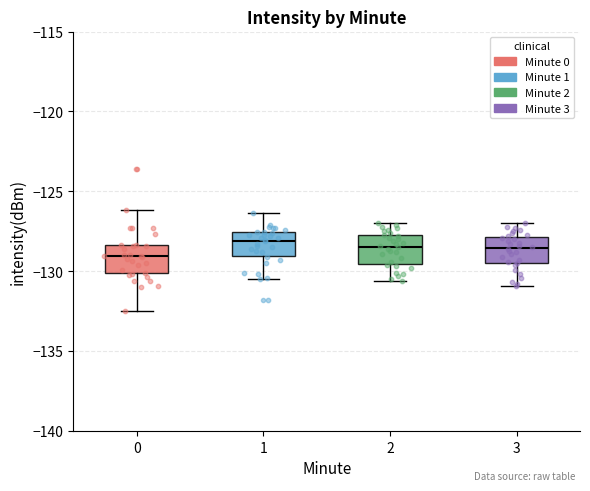

Where does the upper whisker of the box at x = 3 end on the y-axis? The values are not printed on the chart, so give them approximately, as read against the axis.

-127.0